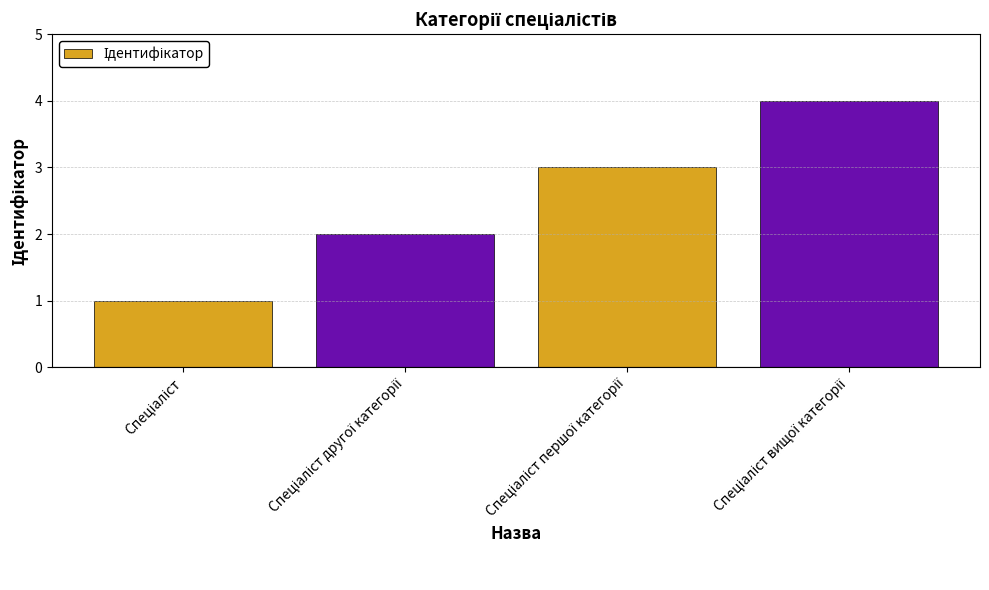

What is the sum of all values?

10